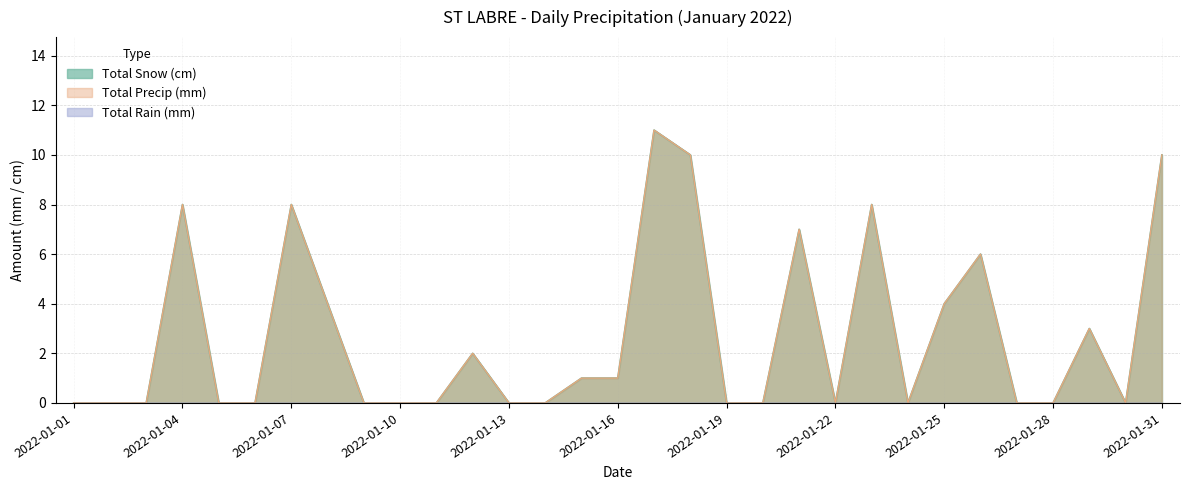

At which label is Total Snow (cm) closest to 5?

2022-01-08